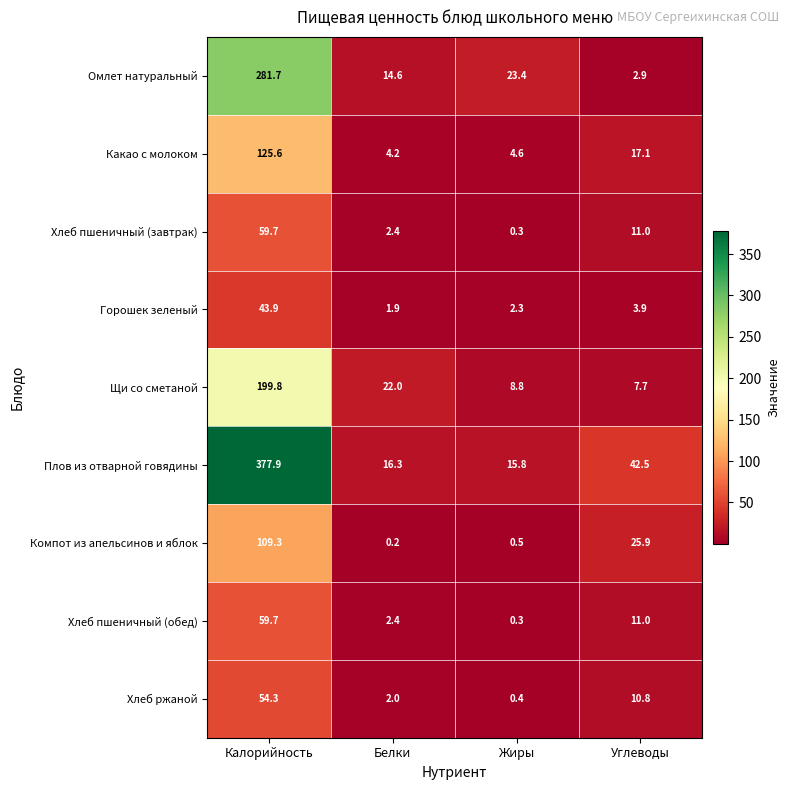

At how many categories does at least one series exceed 293?

1